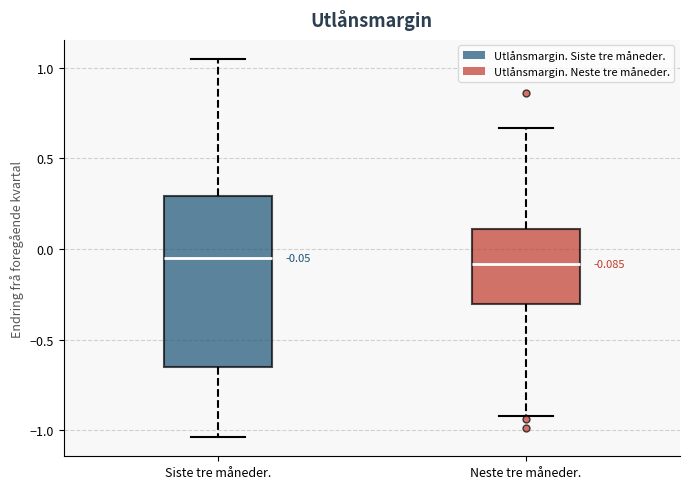

Which box is the tallest, from its lower edge to its upper edge?

Siste tre måneder.